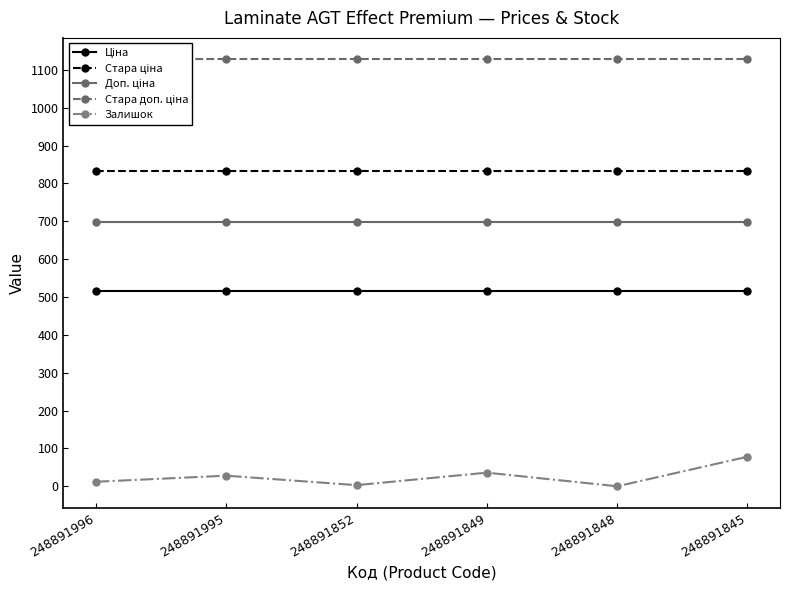

Is it true that Залишок equals 12.0 at 248891996?

True